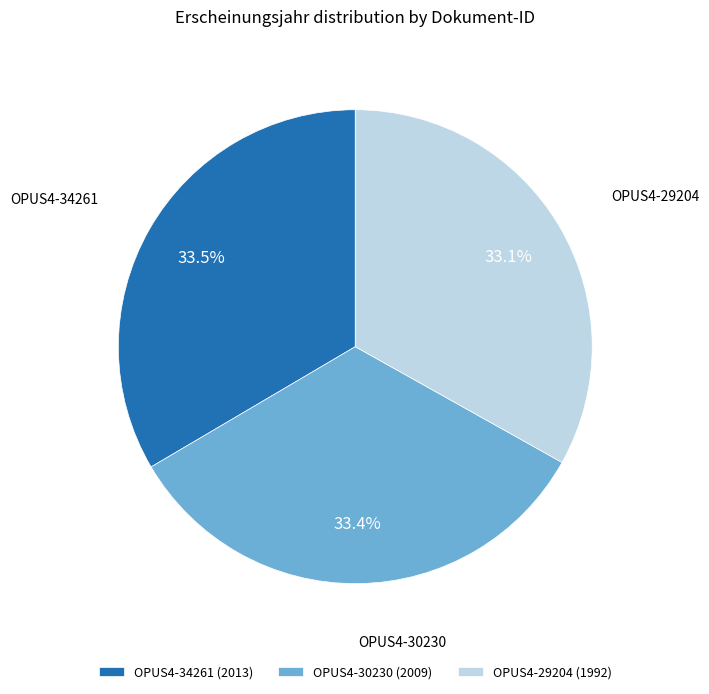

How many slices are in this pie chart?

3